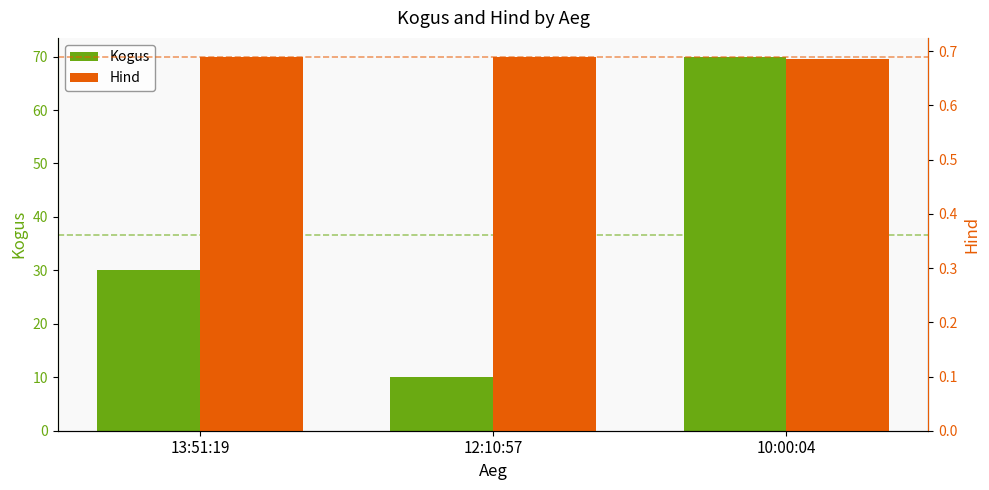

Where is Hind nearest to the value 0?

10:00:04